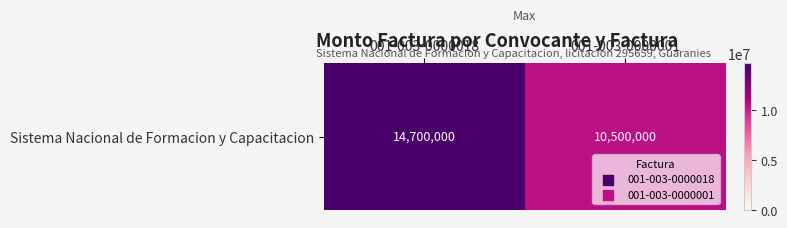

What is the ratio of the value at 001-003-0000001 to the value at 001-003-0000018?

0.7